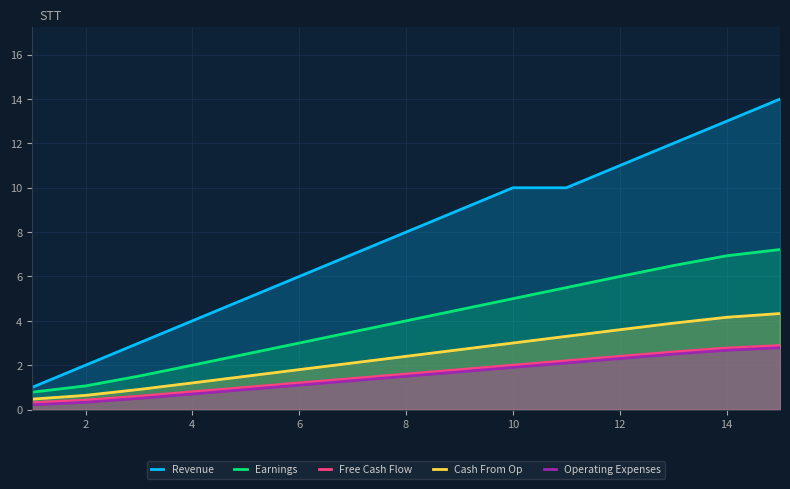

Rank the series by their maximum value, from highest to lowest.

Revenue, Earnings, Cash From Op, Free Cash Flow, Operating Expenses